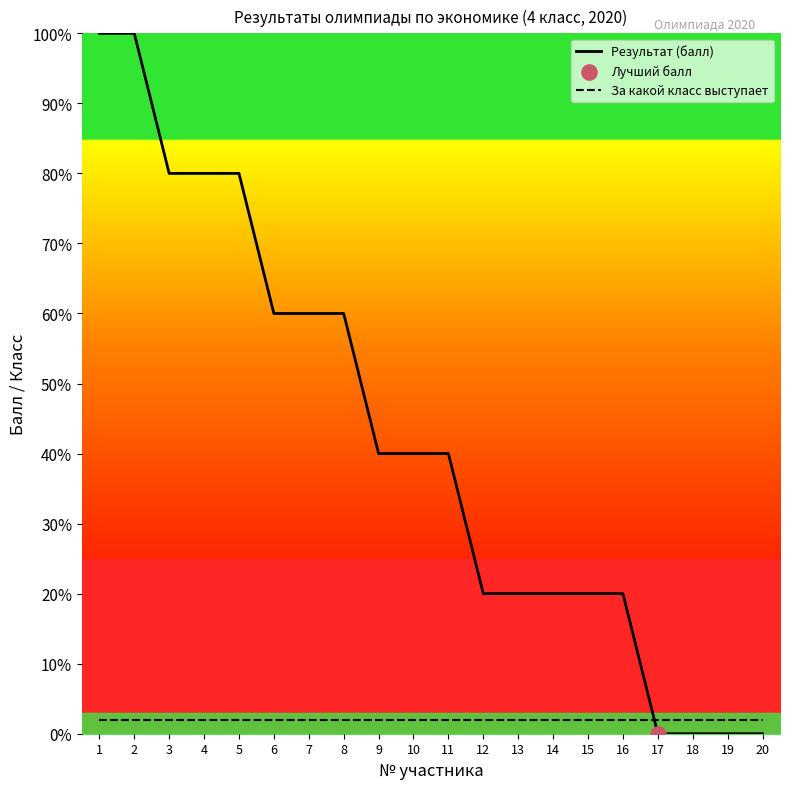

Is the value of За какой класс выступает at 8 greater than the value of Результат (балл) at 6?

No